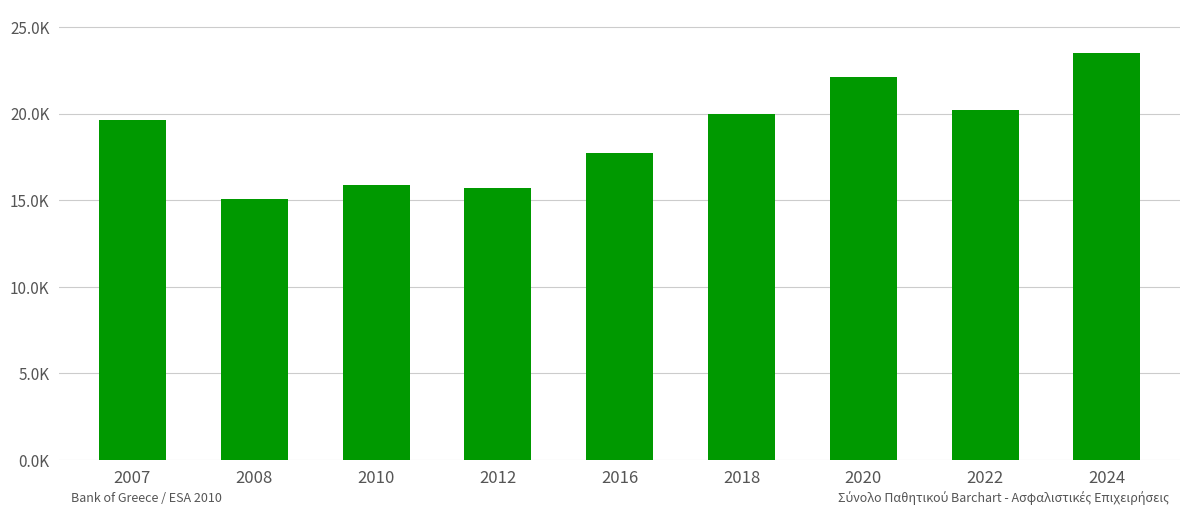

List the labels in order of value, smallest first.

2008, 2012, 2010, 2016, 2007, 2018, 2022, 2020, 2024